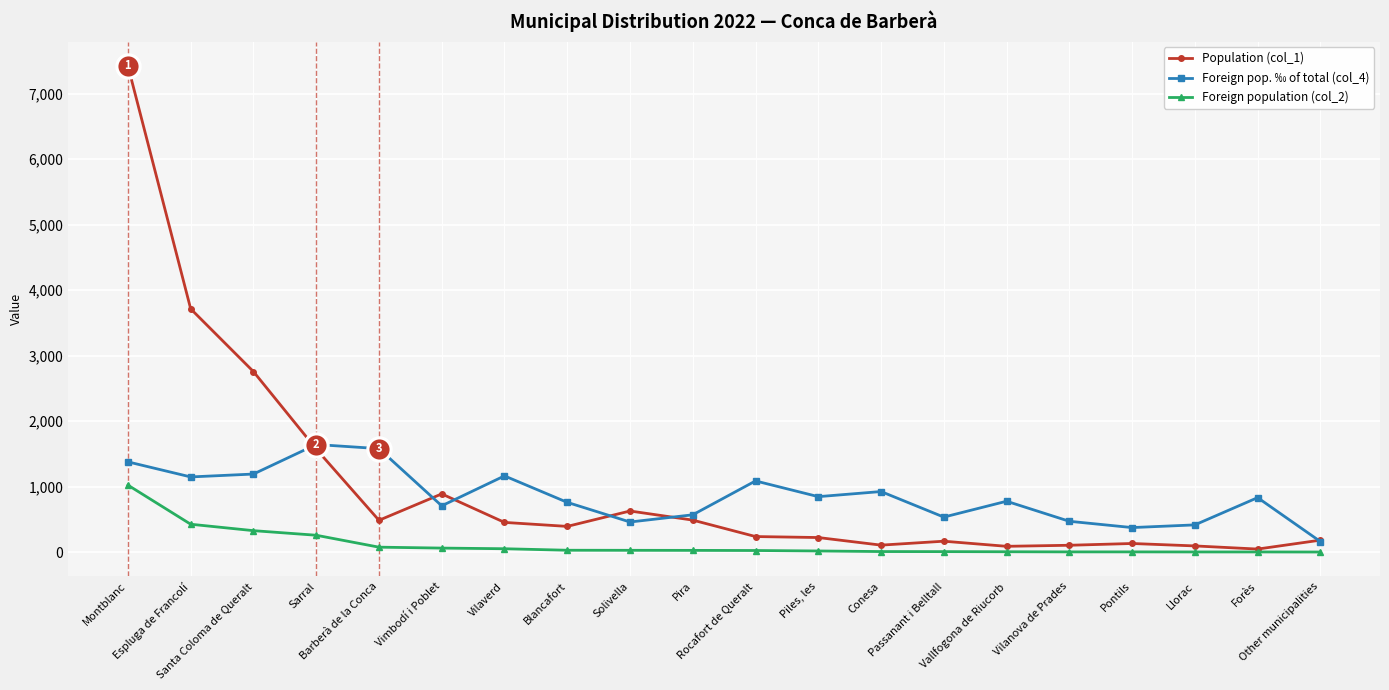

Is this an area chart (filled region under the line)?

No